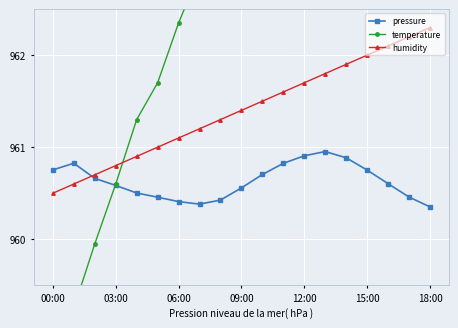

What is the value of the pressure point at the 13th from the left?

960.9